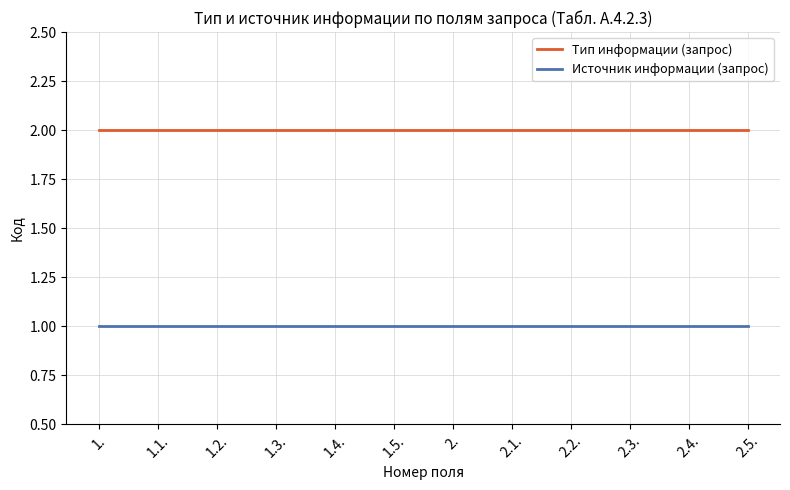

True or false: Источник информации (запрос) and Тип информации (запрос) intersect in this chart.

False